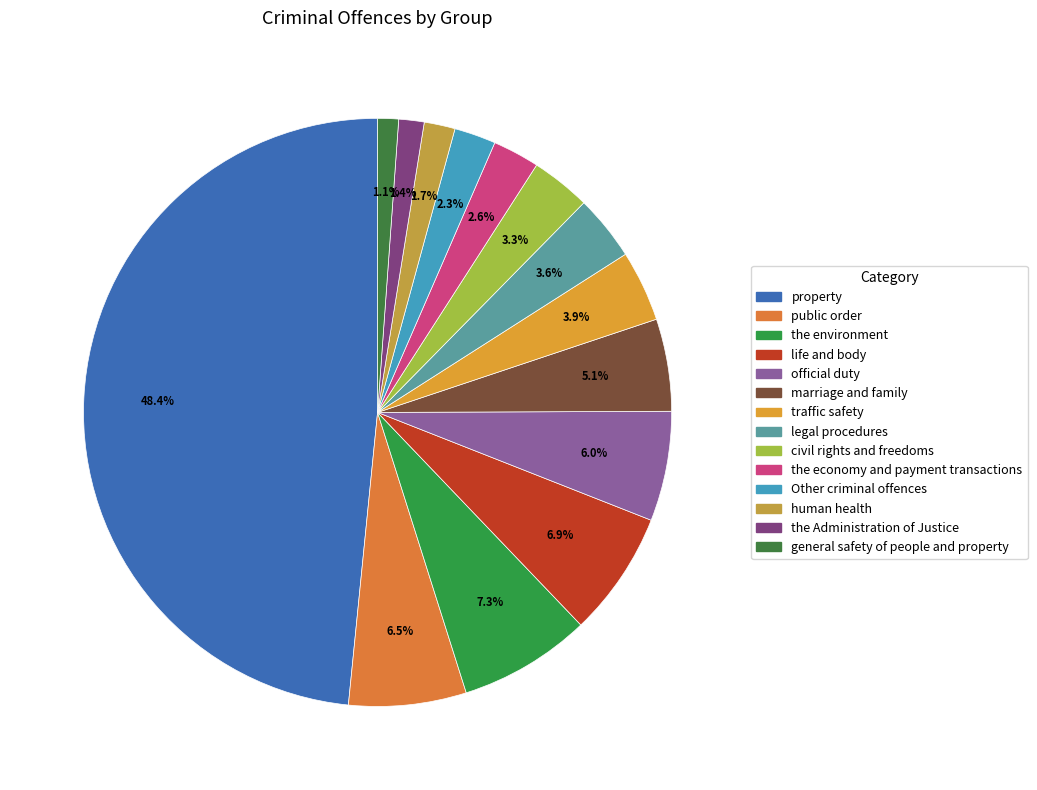

The general safety of people and property slice represents 1% of the pie. True or false?

True